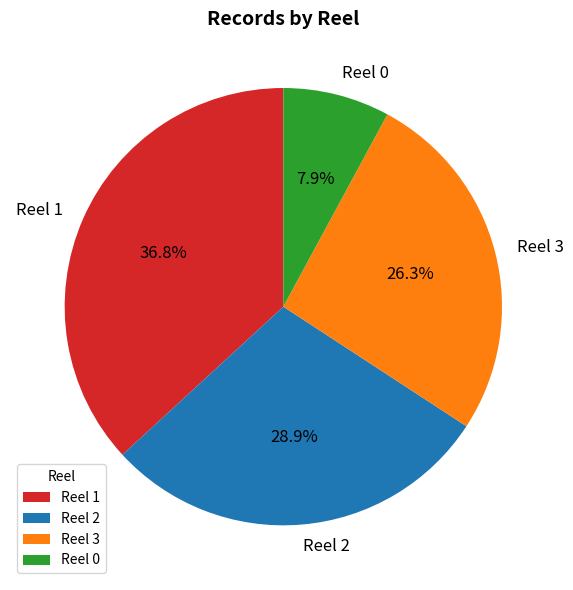

To the nearest percent, what percentage of the pie is Reel 0?

8%